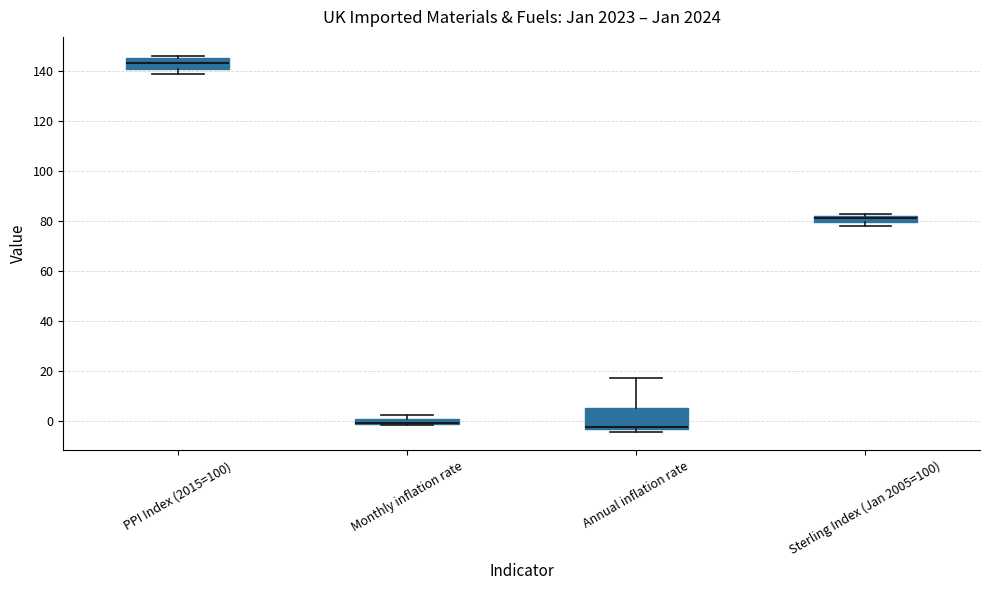

Comparing the boxes themselves (not the whiskers), which one is the tallest?

Annual inflation rate